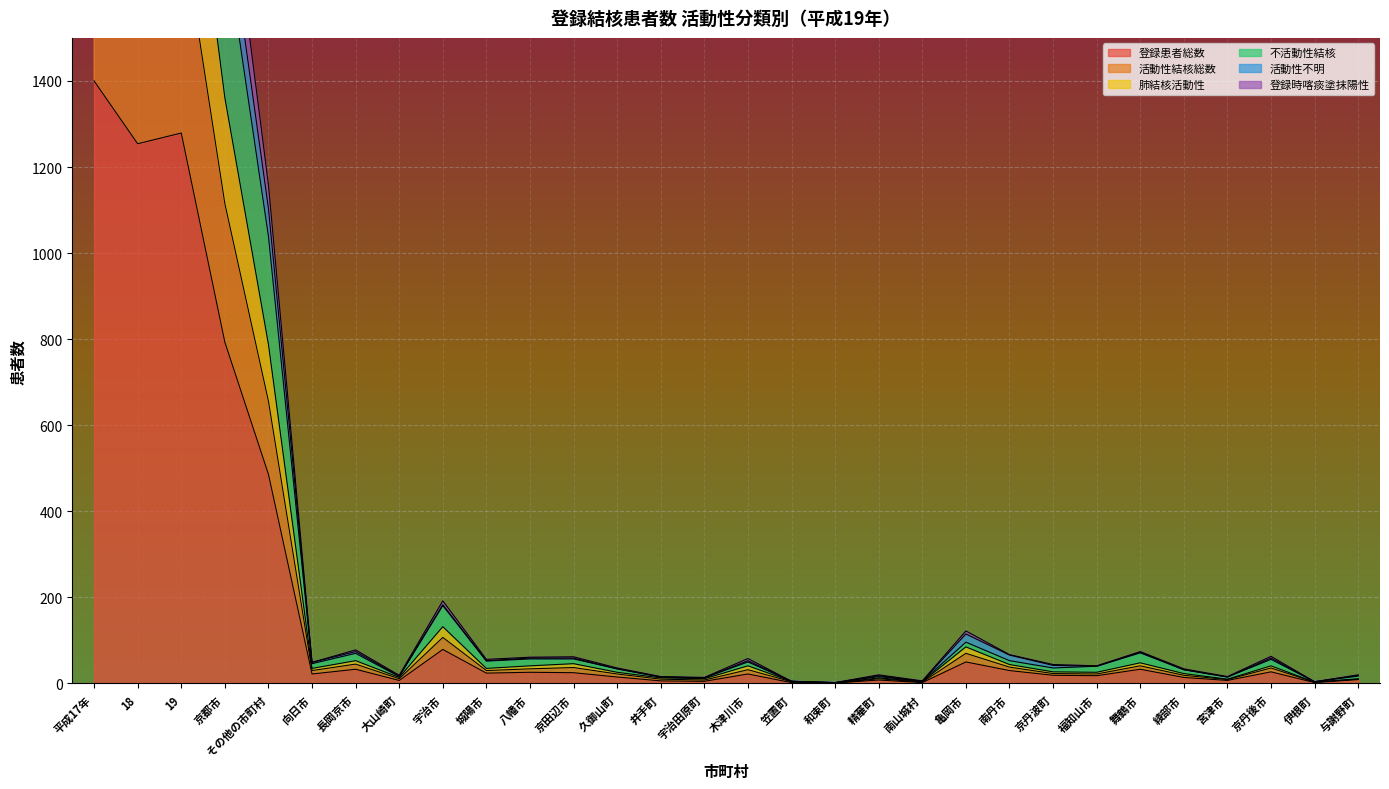

How many interior local peaks does the 不活動性結核 series have?

7